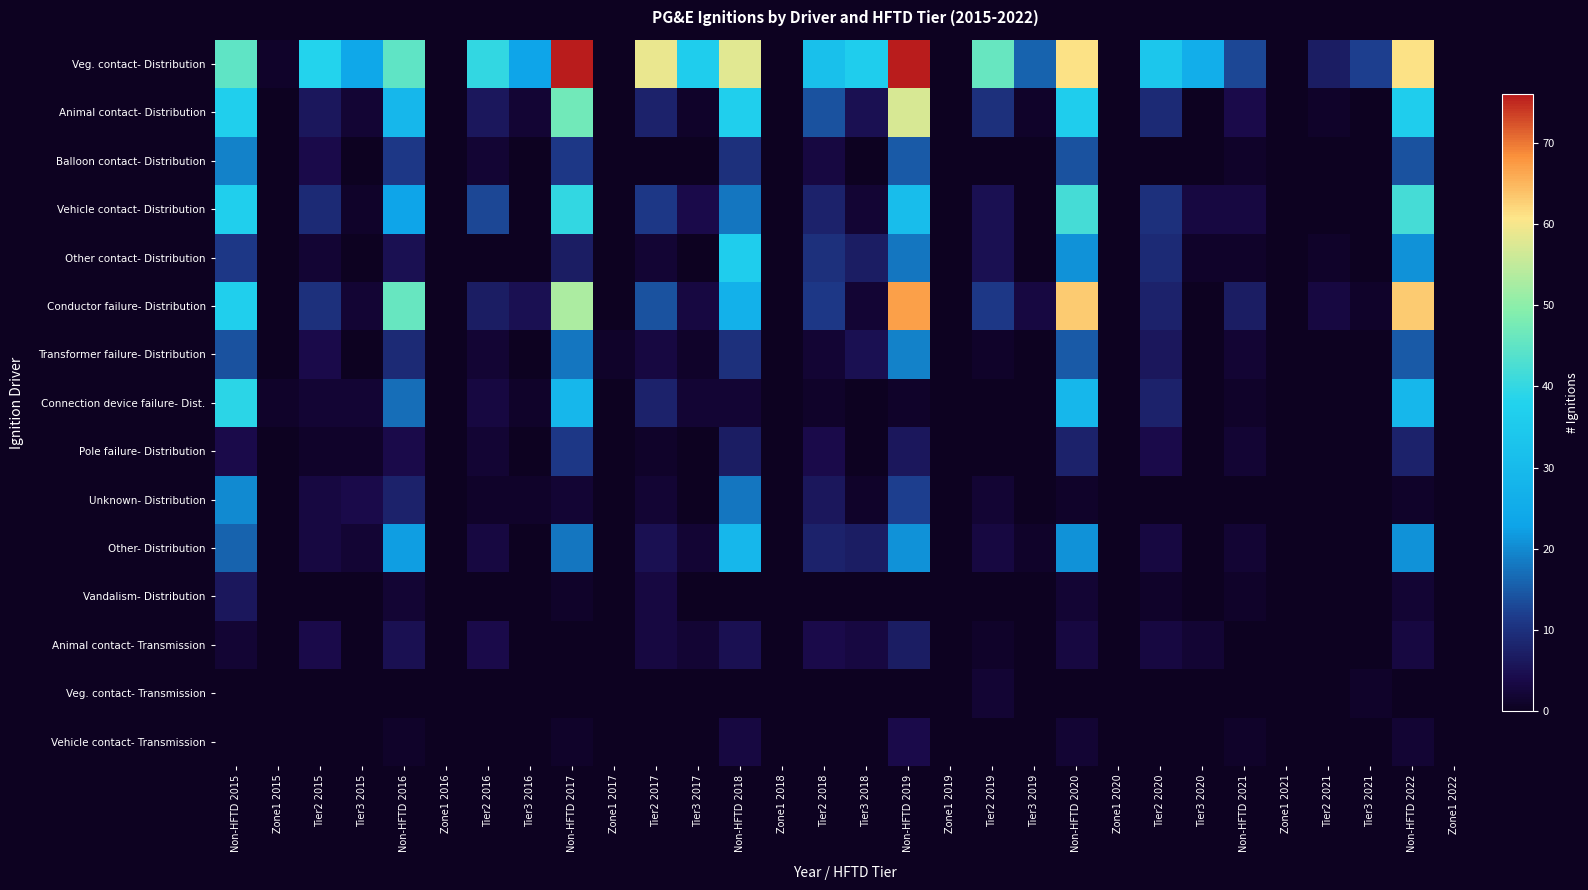

What is the greatest value displayed?

76